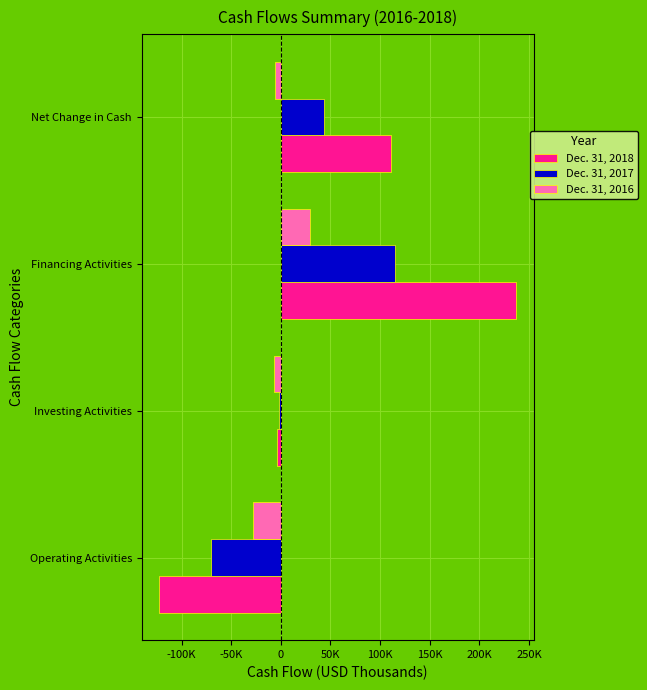

What are all the series names shown in the legend?

Dec. 31, 2018, Dec. 31, 2017, Dec. 31, 2016